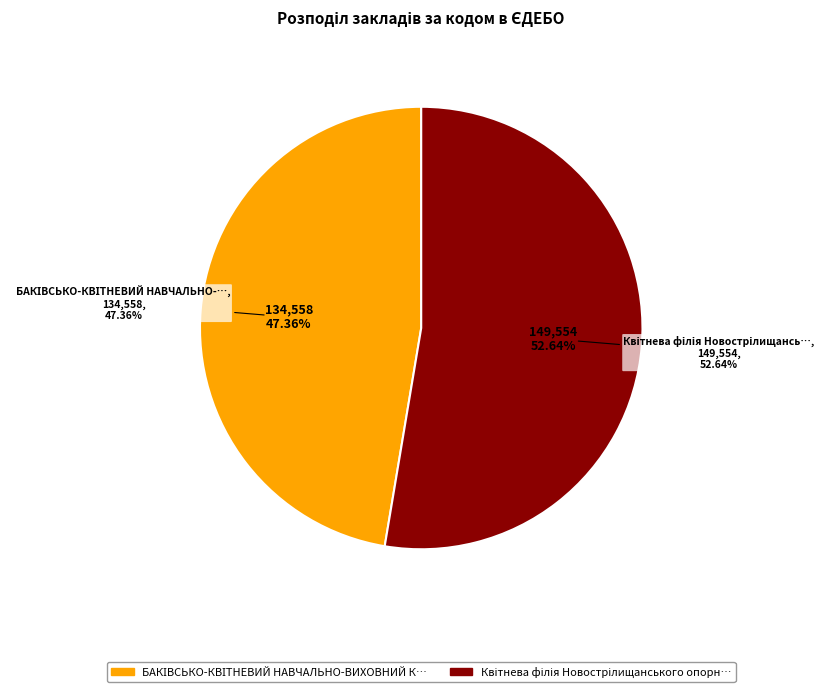

To the nearest percent, what portion does БАКІВСЬКО-КВІТНЕВИЙ НАВЧАЛЬНО-ВИХОВНИЙ КОМПЛЕКС represent?

47%